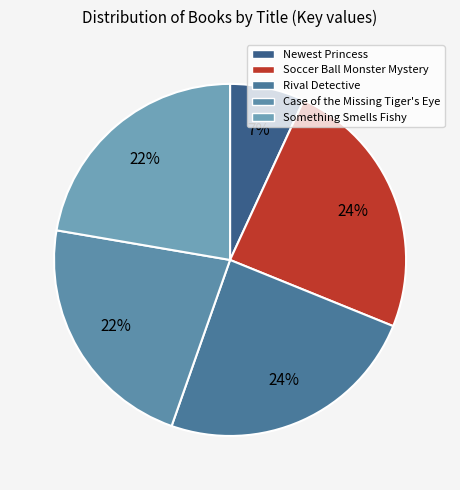

How many slices are in this pie chart?

5